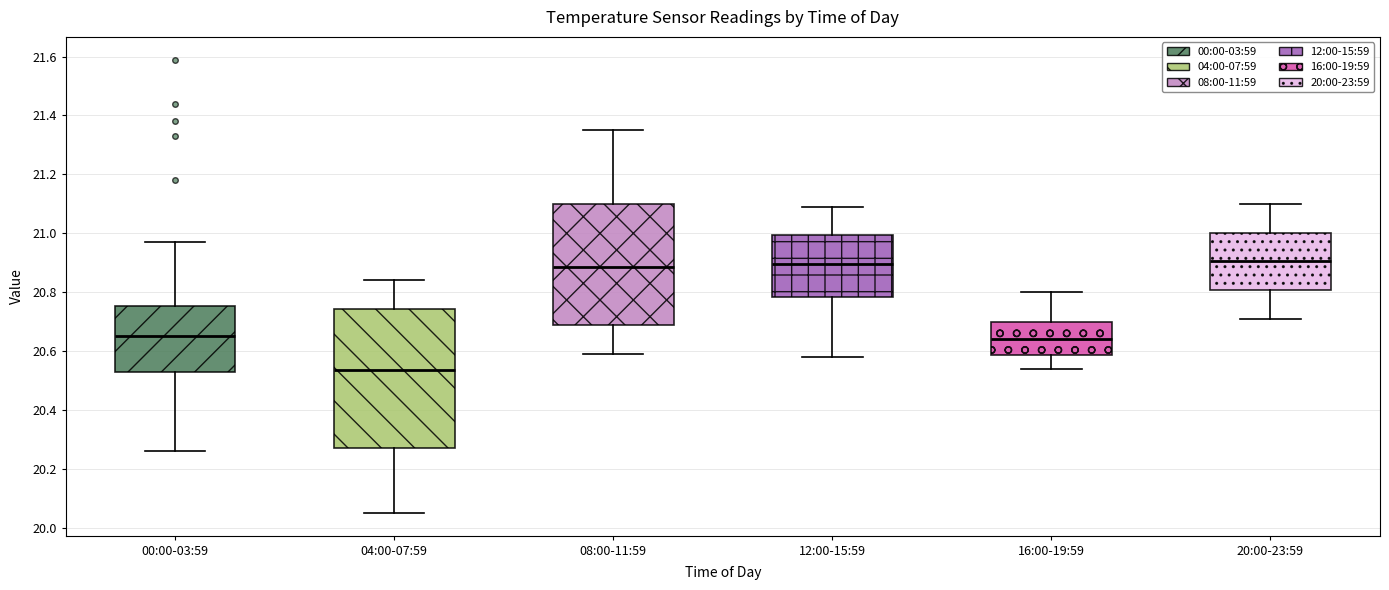

Which box's median line is the lowest?

04:00-07:59